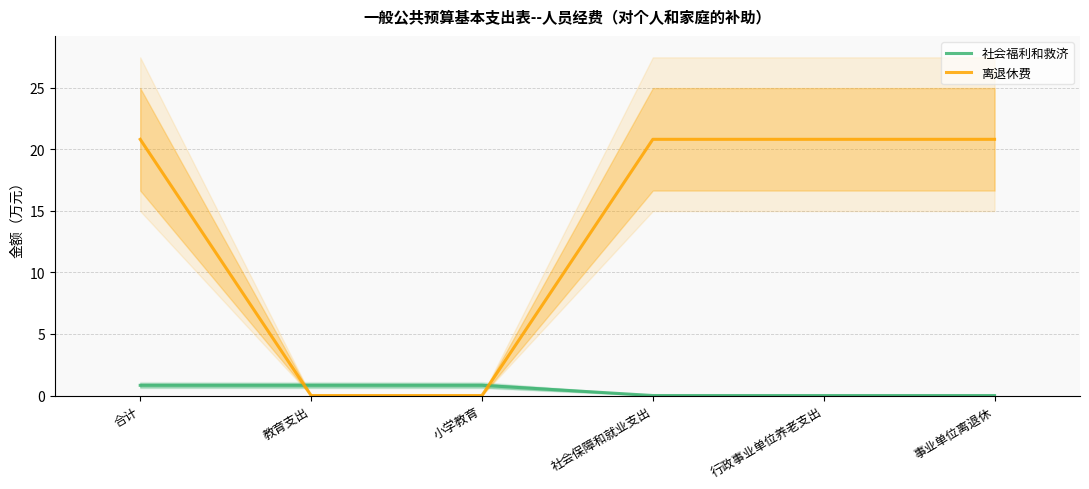

What is the sum of all 社会福利和救济 values?

2.5